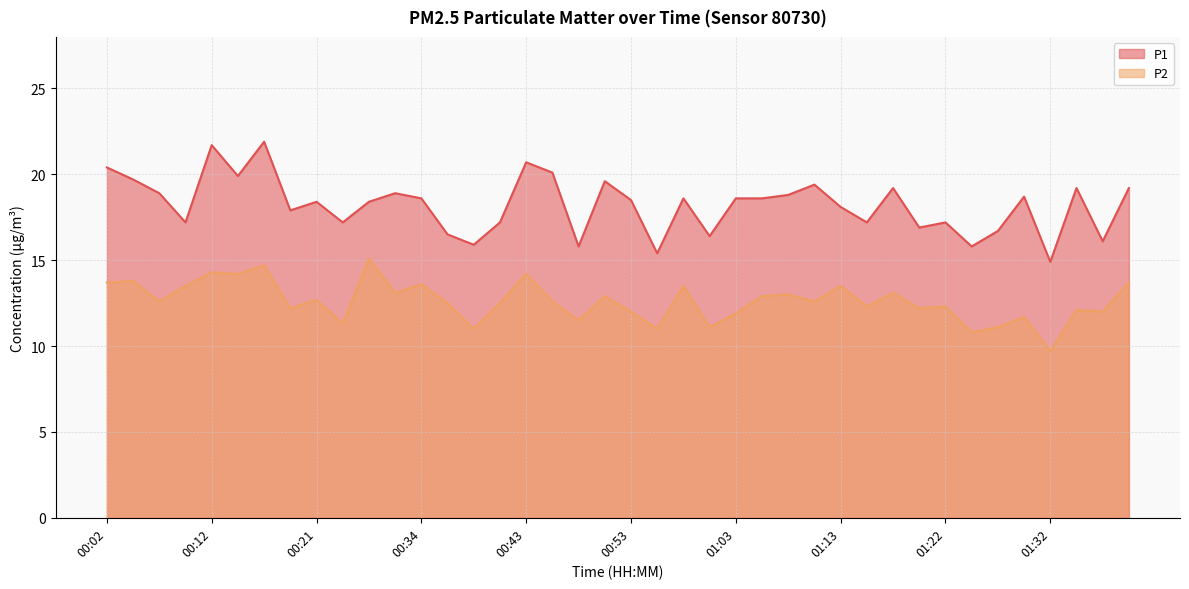

True or false: P2 and P1 intersect in this chart.

False